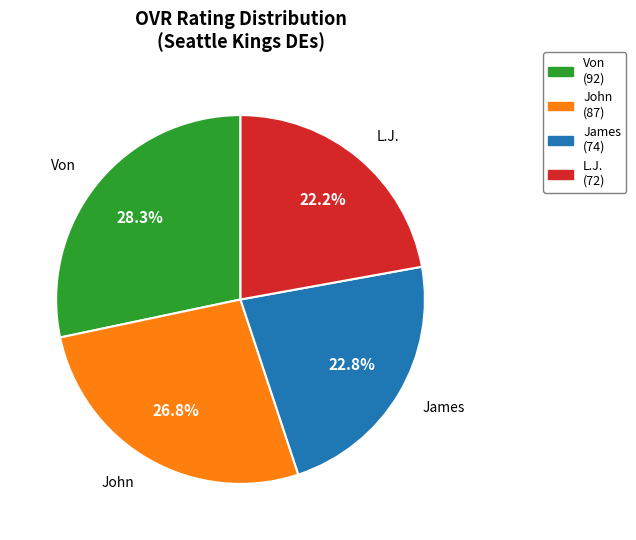

Is it true that John is 27% of the pie?

True